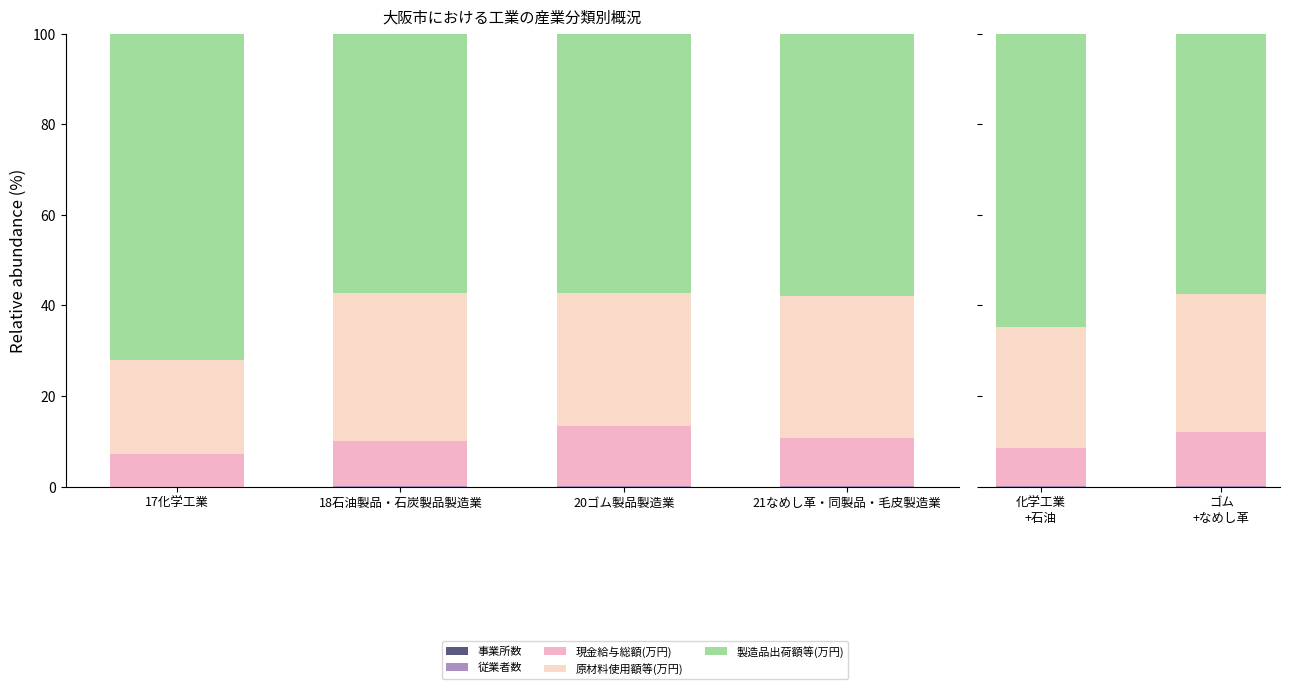

What is the difference between the highest and lowest values at ゴム +なめし革?

57.6